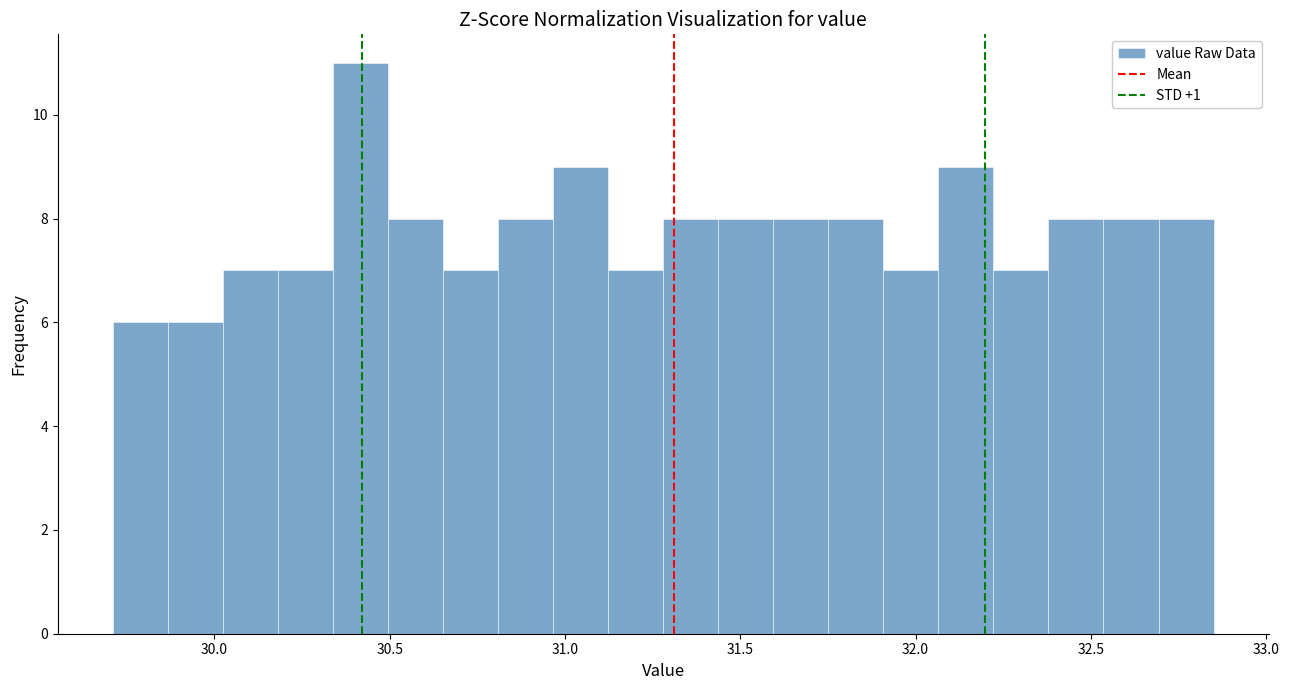

Around what value on the x-axis is the tallest bar? Give the approximate position of its centre, as read against the axis.

30.40